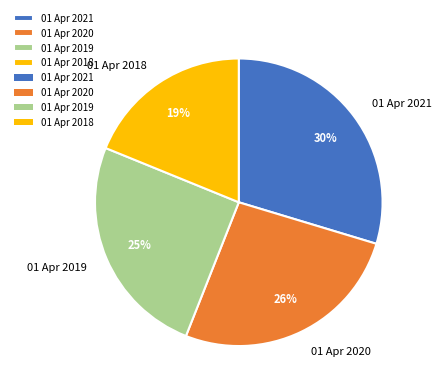

How many slices are in this pie chart?

4